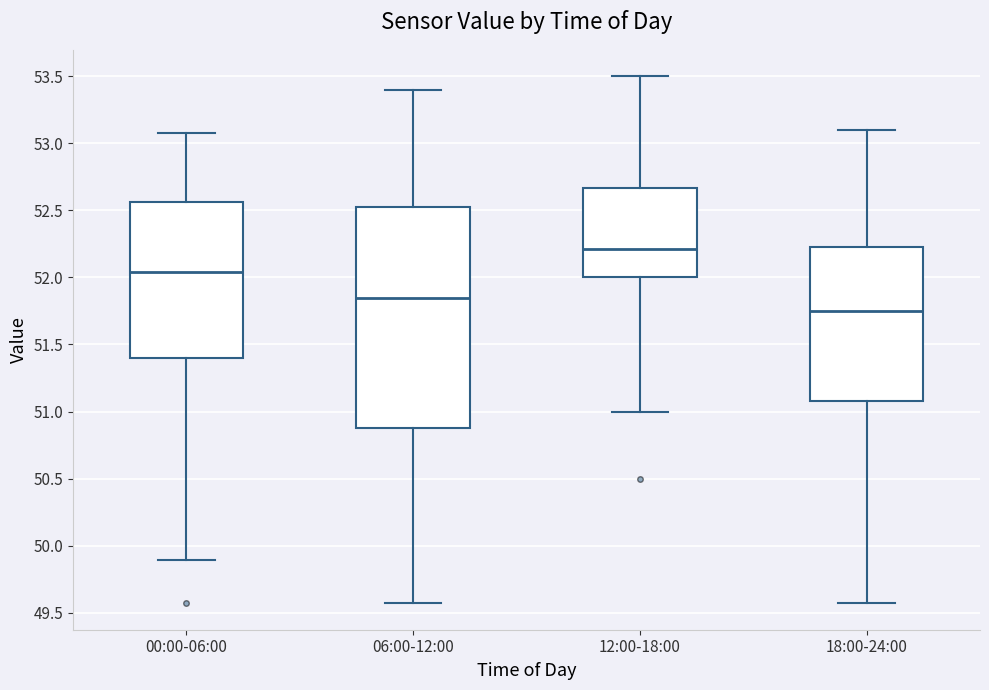

Which box is the tallest, from its lower edge to its upper edge?

06:00-12:00